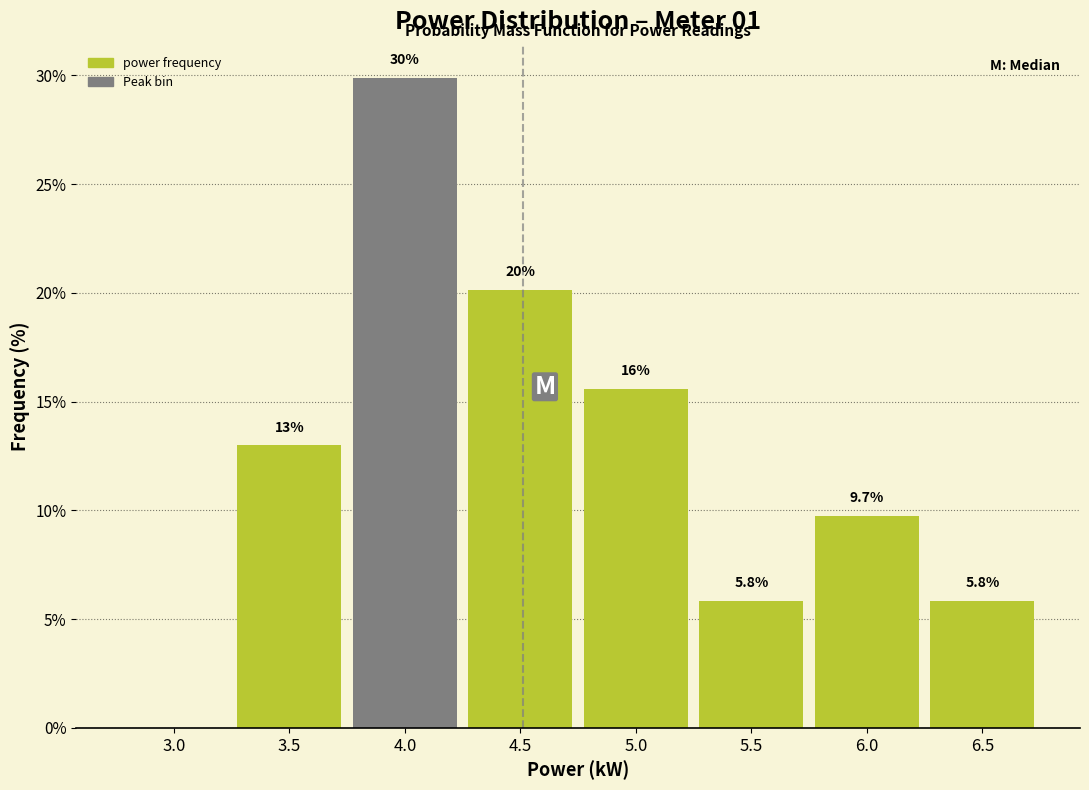

Reading right to left, what are all the values shown in this chart?

6.5=5.8	6.0=9.7	5.5=5.8	5.0=15.6	4.5=20.1	4.0=29.9	3.5=13.0	3.0=0.0